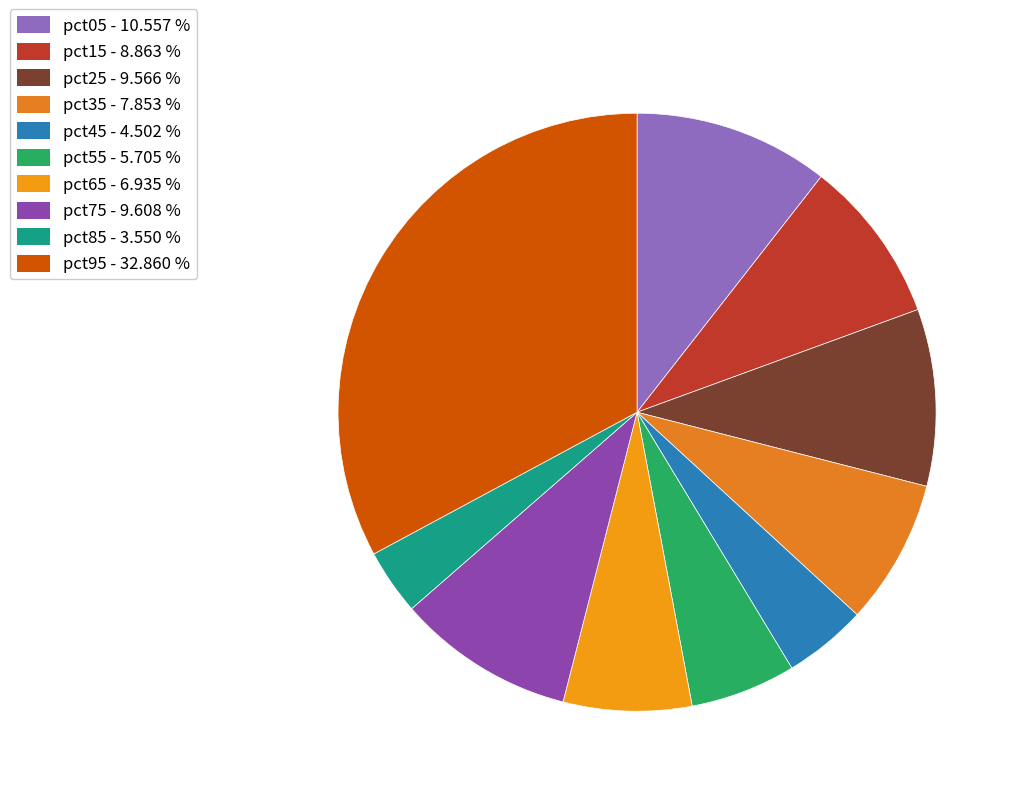

How many slices are in this pie chart?

10